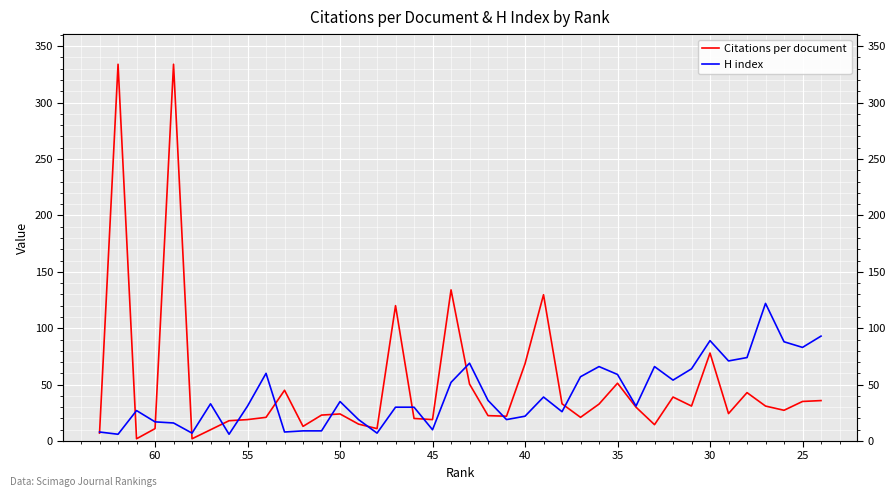

Is the value of Citations per document at 20 greater than the value of H index at 45?

No